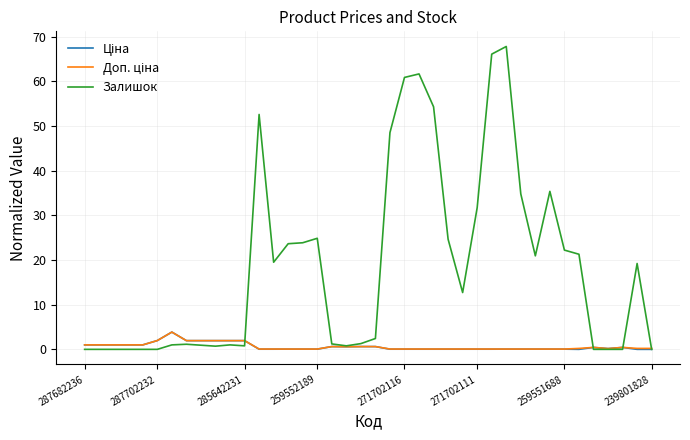

Which series has the largest total across all categories?

Залишок